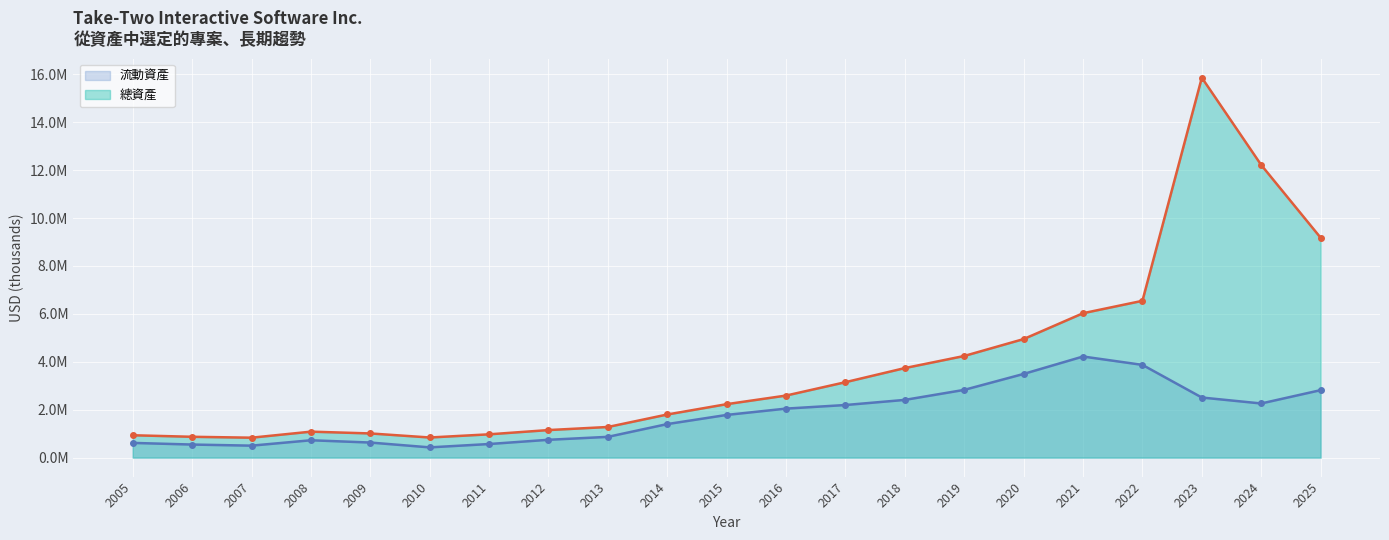

What is the spread (max minus min) of values at 2008?

359578